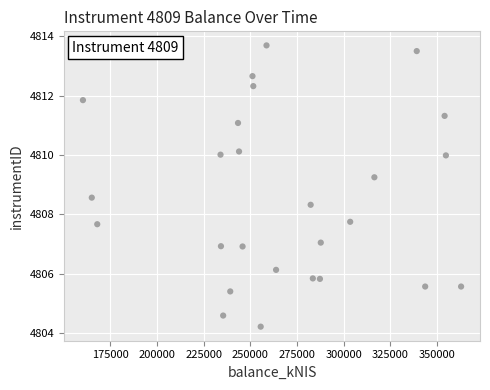

What is the range of Y values (max minus min)?

9.5